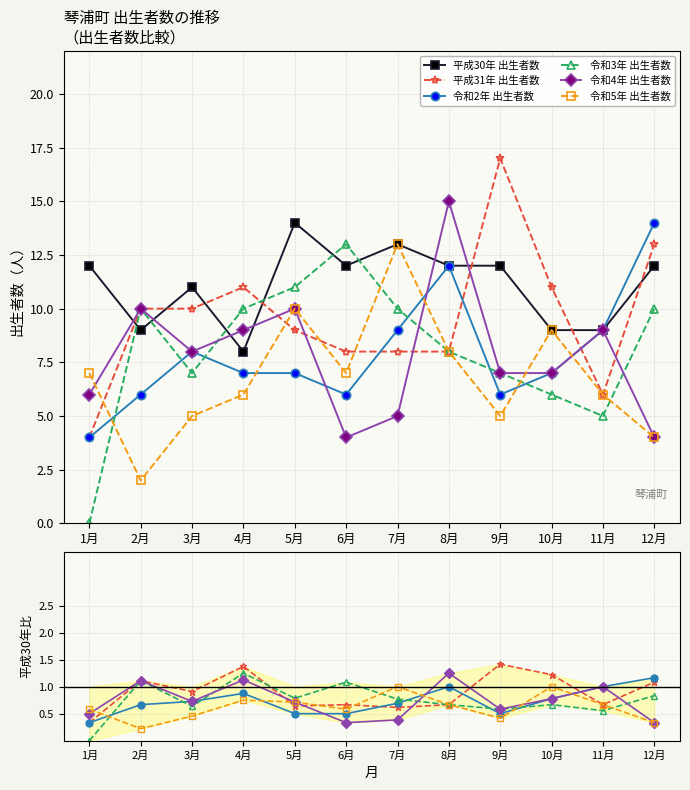

Rank the categories by 令和3年 出生者数 value from lowest to highest.

1月, 11月, 10月, 3月, 9月, 8月, 2月, 4月, 7月, 12月, 5月, 6月